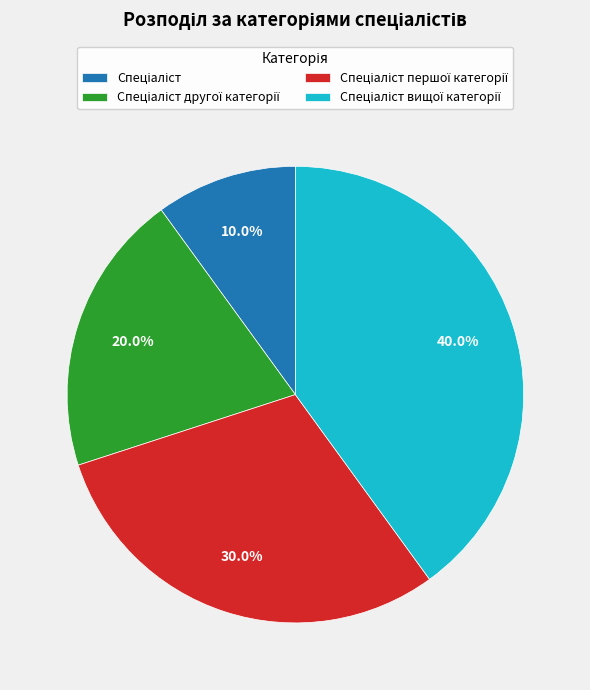

Is there a majority slice in this chart?

No